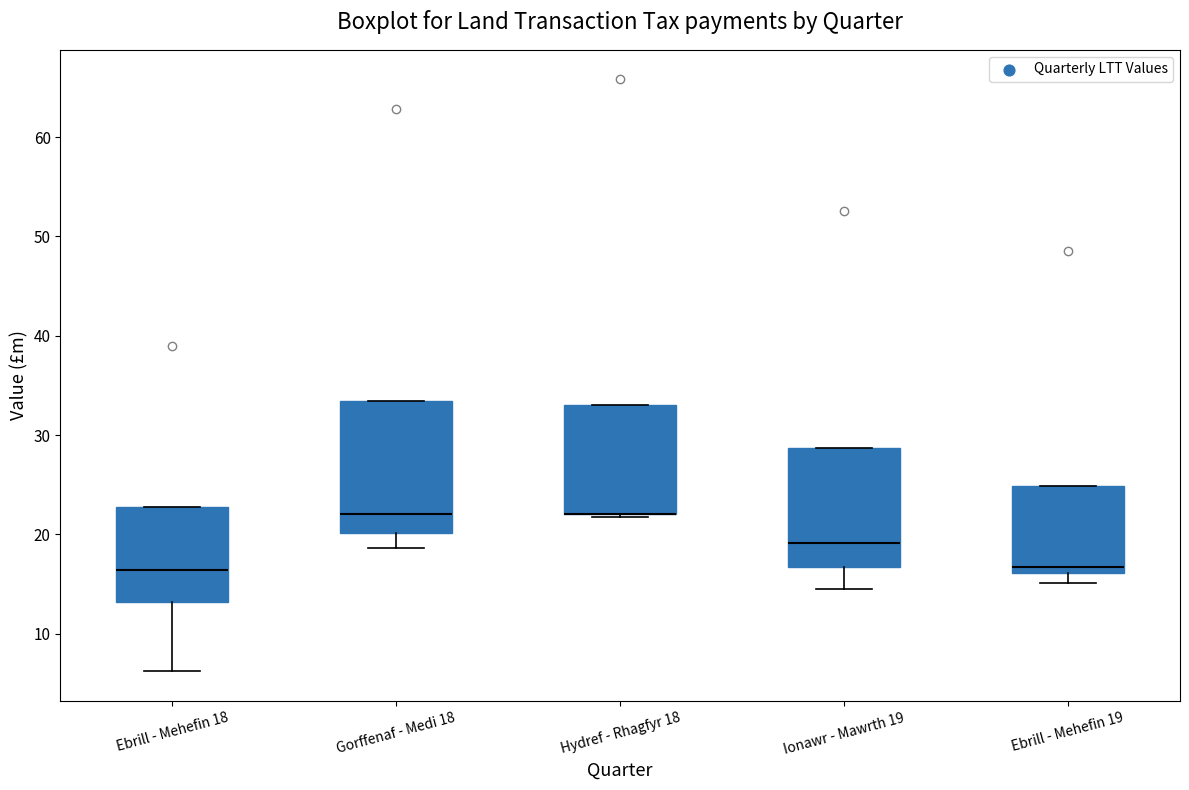

Reading left to right, transcribe this box plot: for each box, give where its median line is, the range the box spans, and where its two whiskers end, as read against the y-axis. The values are not printed on the chart, so give them approximately, as read against the axis.

Ebrill - Mehefin 18: median 16, box 13 to 23, whiskers 6 to 23
Gorffenaf - Medi 18: median 22, box 20 to 33, whiskers 19 to 33
Hydref - Rhagfyr 18: median 22 (drawn on the box's lower edge), box 22 to 33, whiskers 22 (just below the box's lower edge) to 33
Ionawr - Mawrth 19: median 19, box 17 to 29, whiskers 15 to 29
Ebrill - Mehefin 19: median 17, box 16 to 25, whiskers 15 to 25